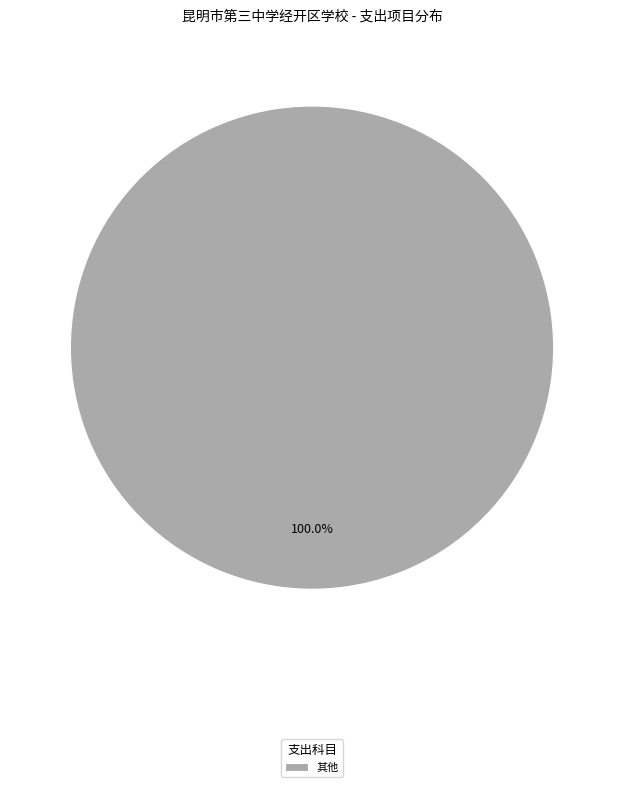

Rank the categories by value from lowest to highest.

其他